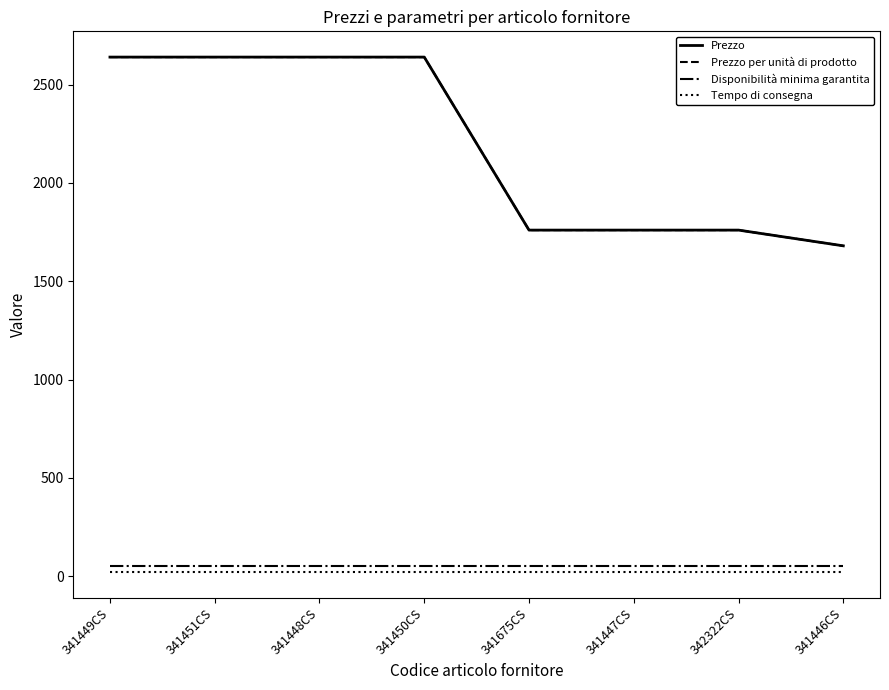

What is the greatest value displayed?

2640